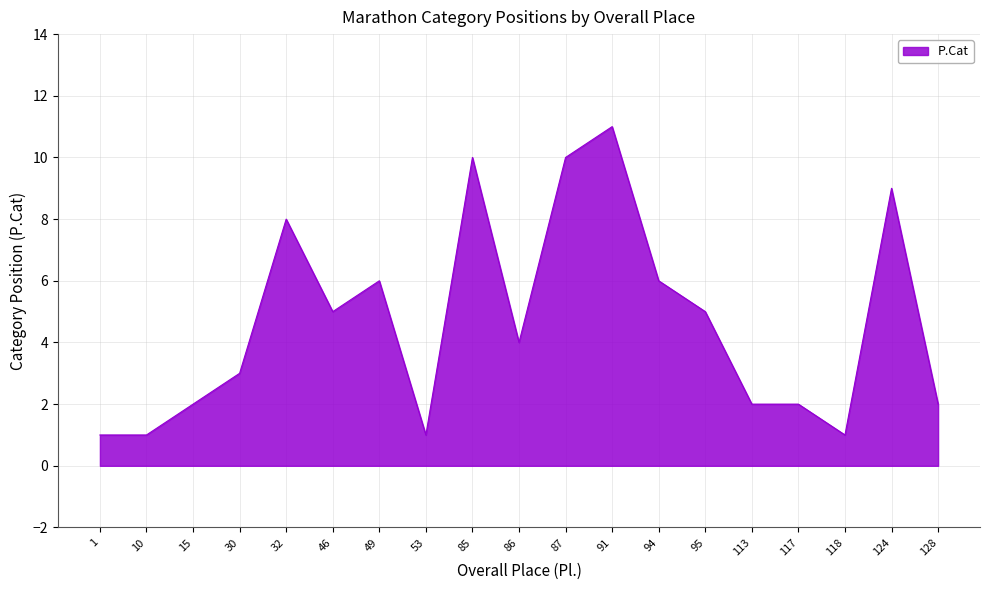

What is the average value?

5